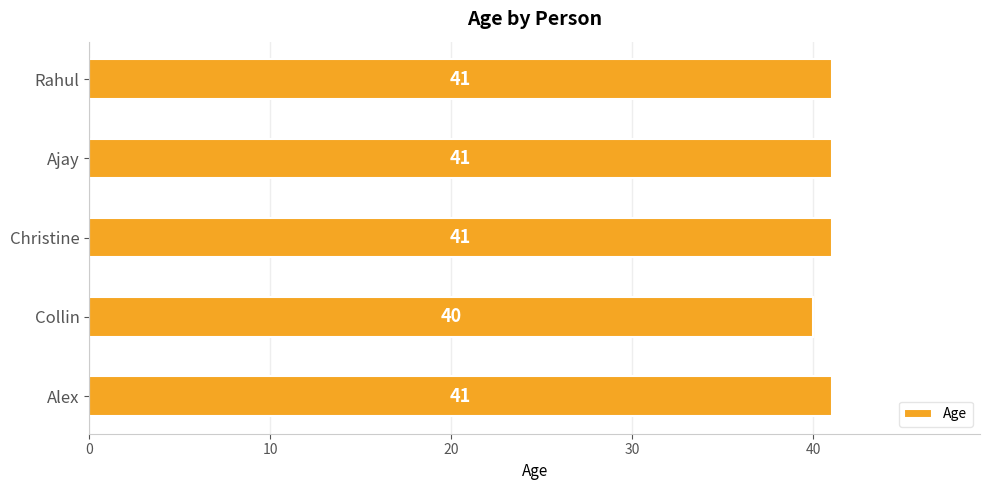

Which has a higher value, Alex or Collin?

Alex